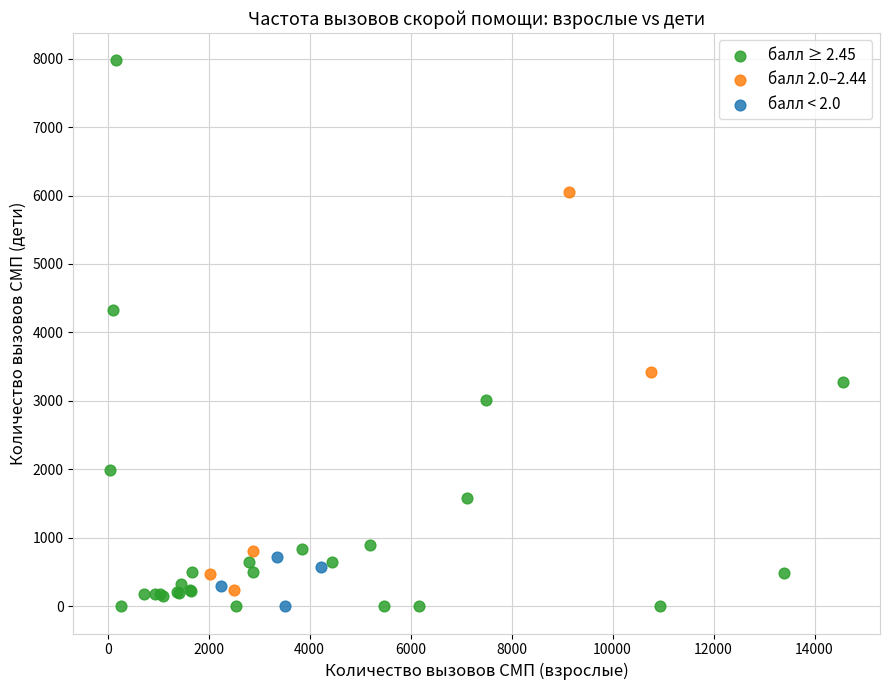

Which series has the largest Y range (max minus min)?

балл ≥ 2.45